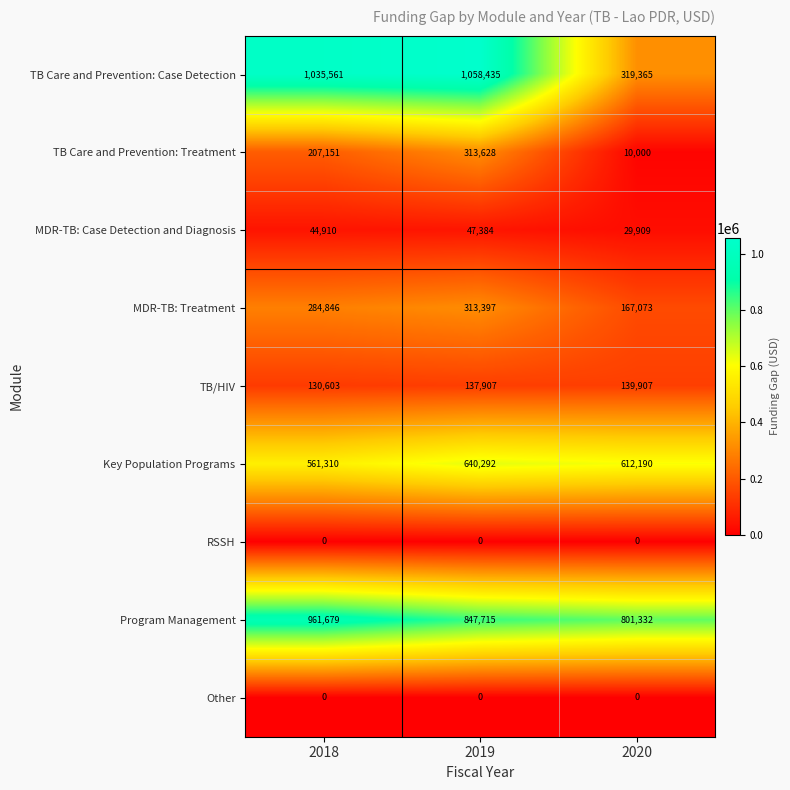

What is the sum of the Program Management values at 2020 and 2018?

1763011